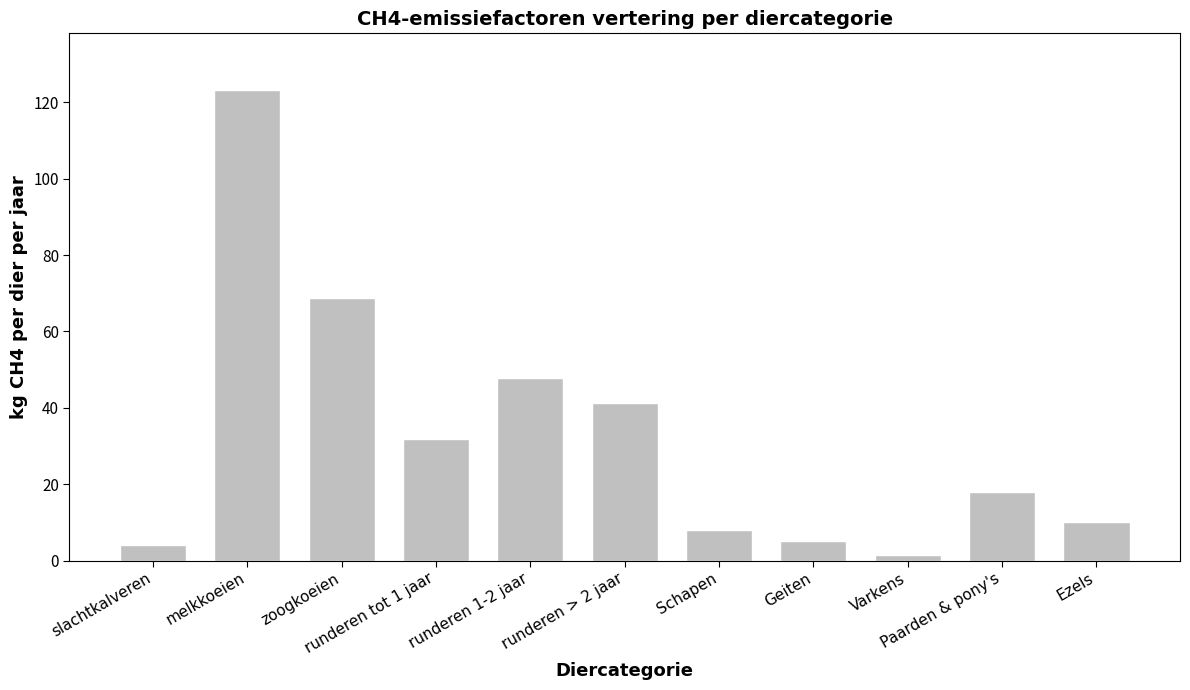

What position from the right is runderen 1-2 jaar?

7